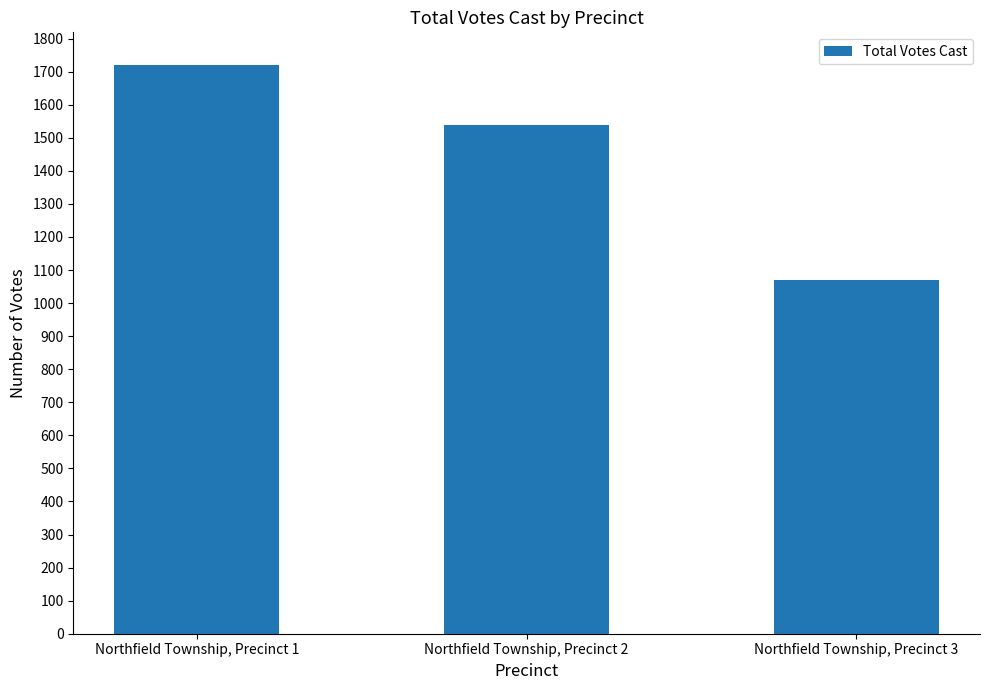

List the labels in order of value, smallest first.

Northfield Township, Precinct 3, Northfield Township, Precinct 2, Northfield Township, Precinct 1